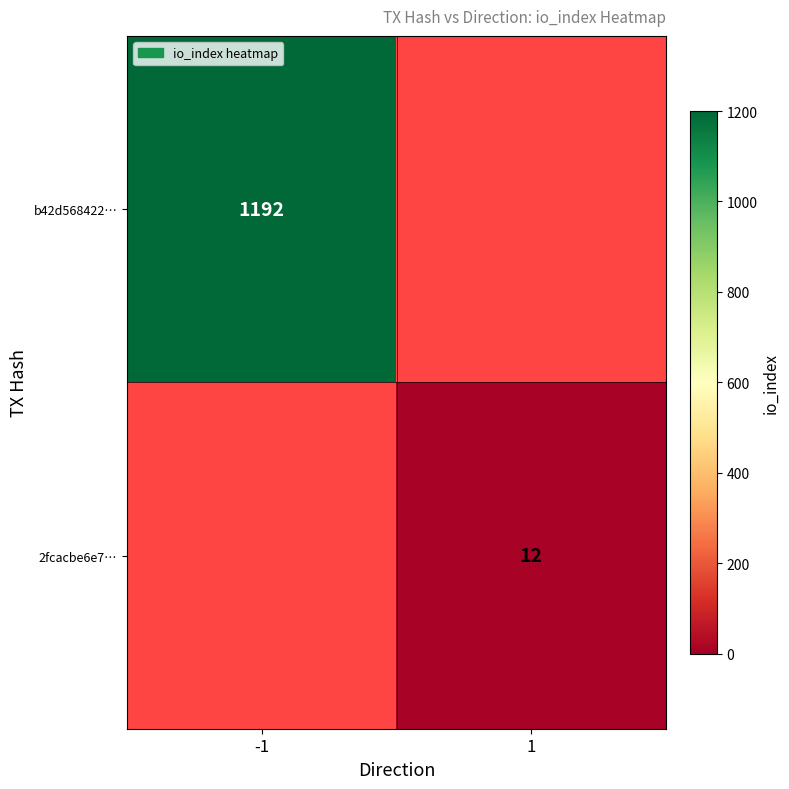

List the labels in order of b42d568422… value, smallest first.

-1, 1